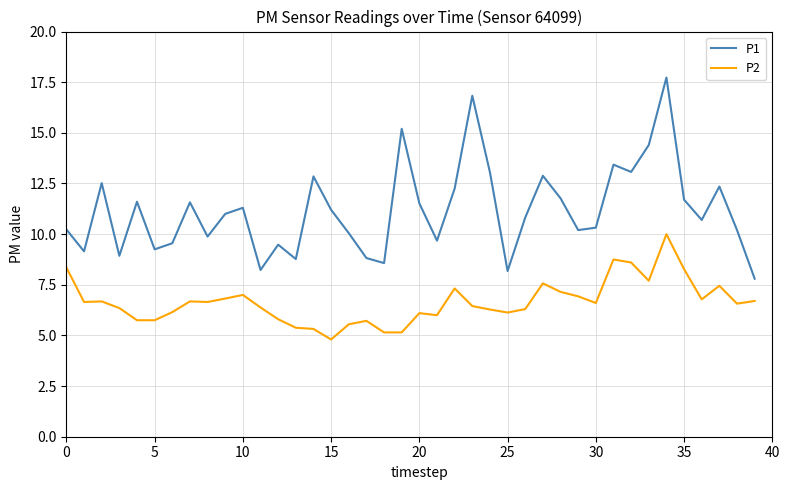

True or false: P2 and P1 cross at least once.

False